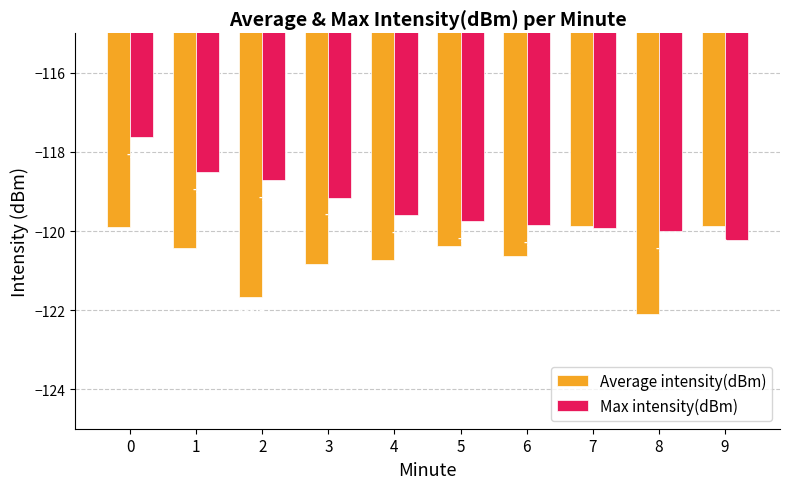

What is the value of the Average intensity(dBm) bar at the 7th from the left?

-120.6